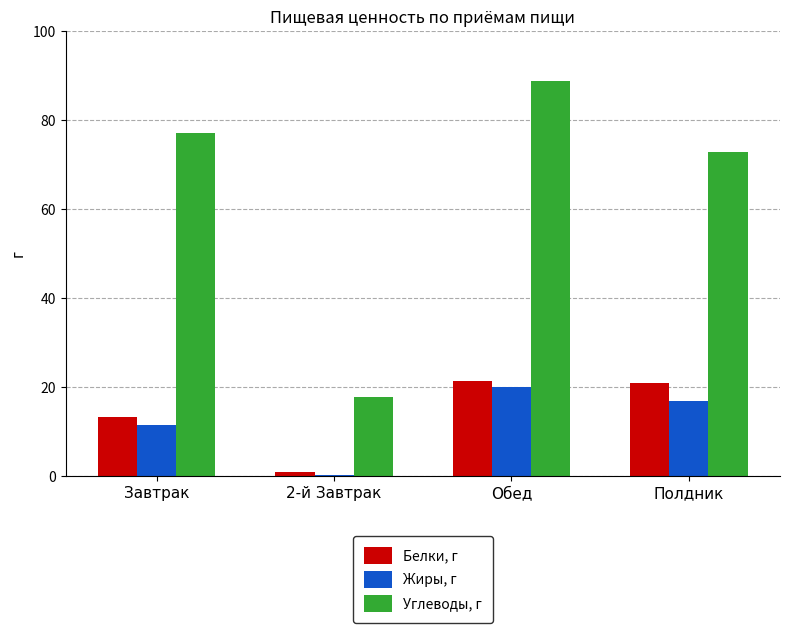

Which series has the widest spread of values?

Углеводы, г